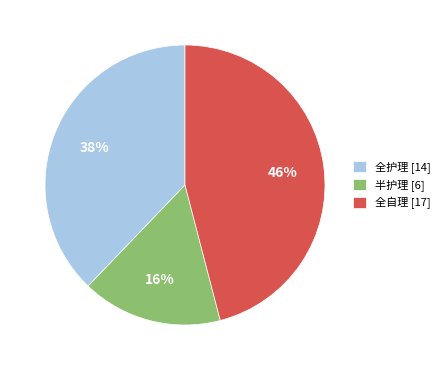

True or false: 全自理 accounts for 61% of the total.

False